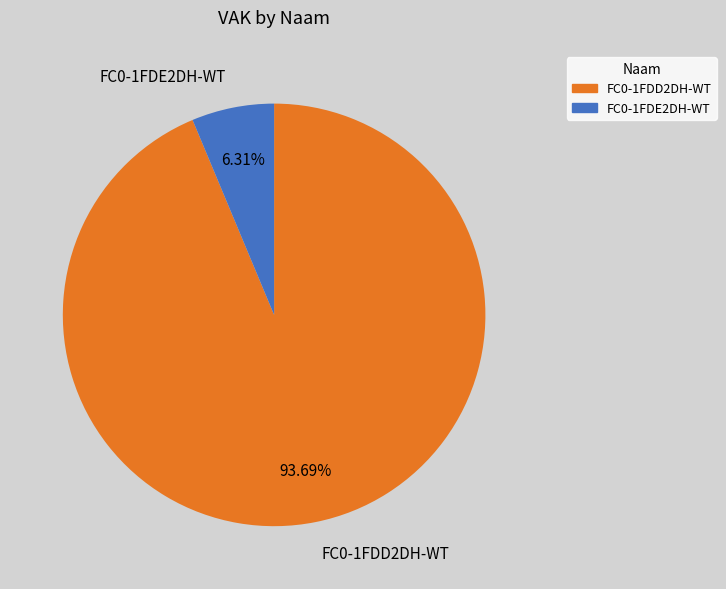

Is FC0-1FDD2DH-WT the majority of the pie?

Yes